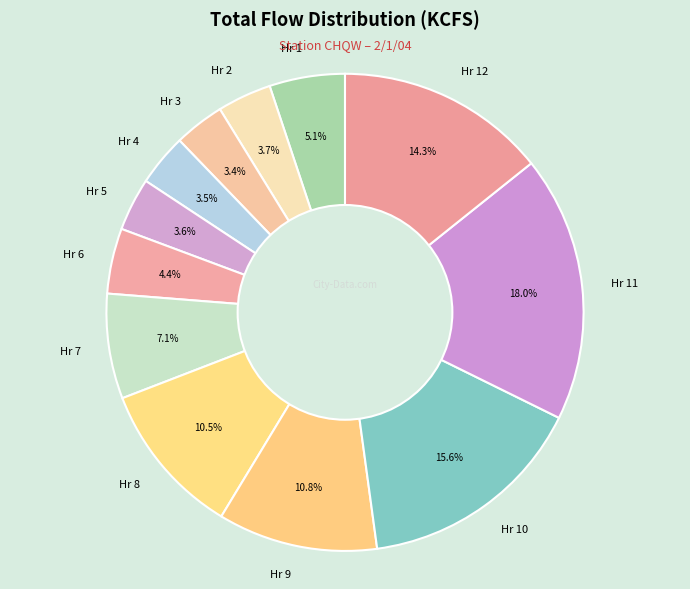

What is the largest slice in the pie chart?

Hr 11